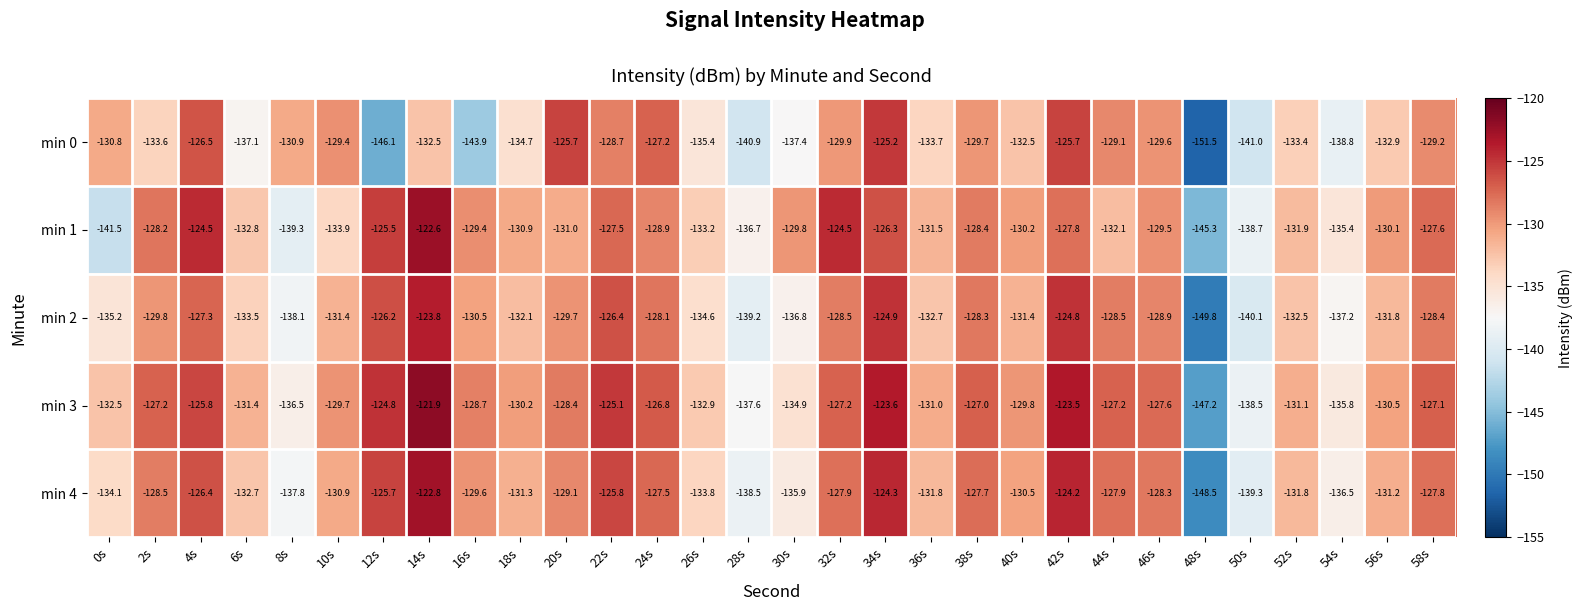

The min 4 series shows -127.9 at 44s. True or false?

True